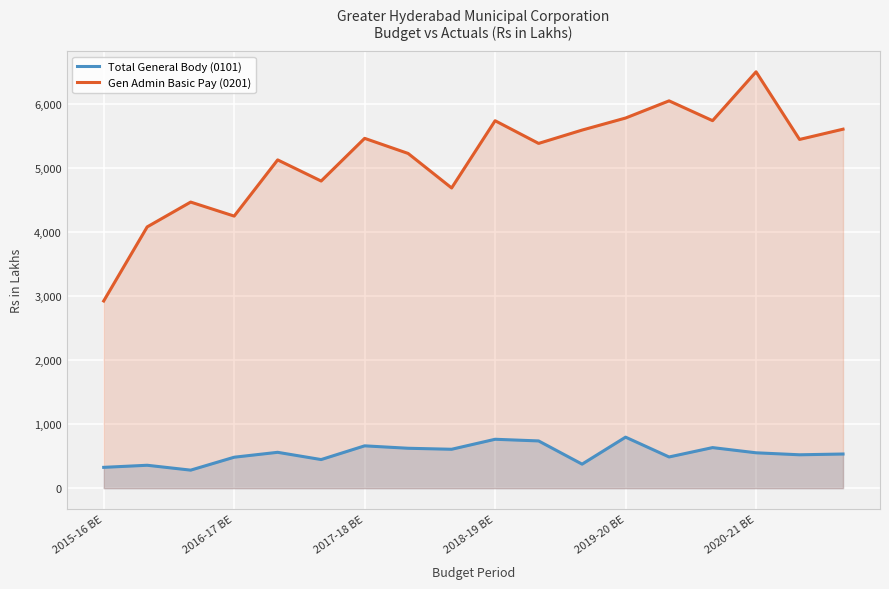

Is it true that Total General Body (0101) equals 1064.9 at 2019-20 BE?

False